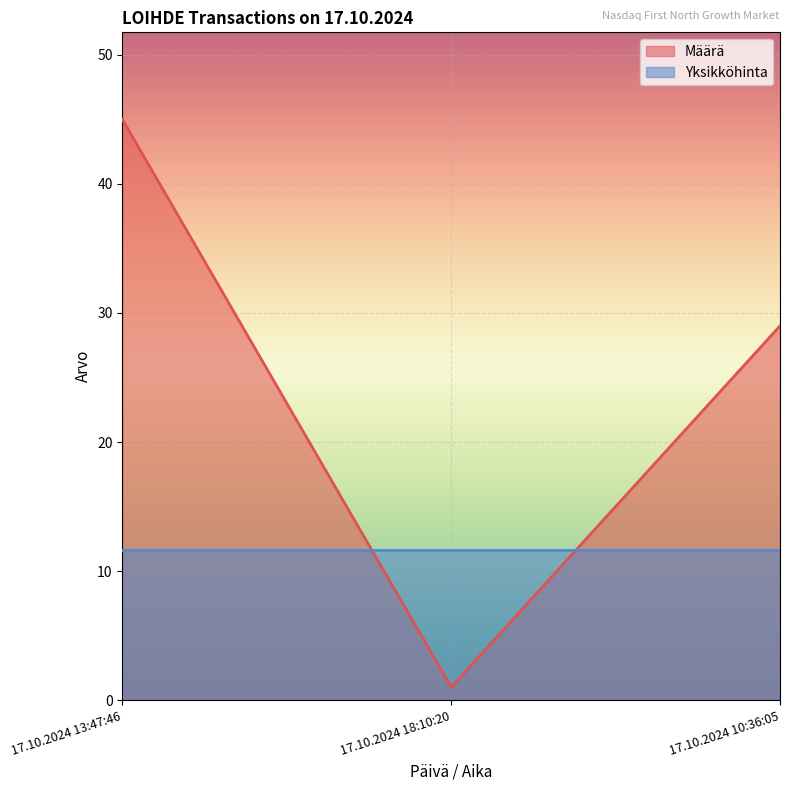

Where does the data first go above 29?

17.10.2024 13:47:46